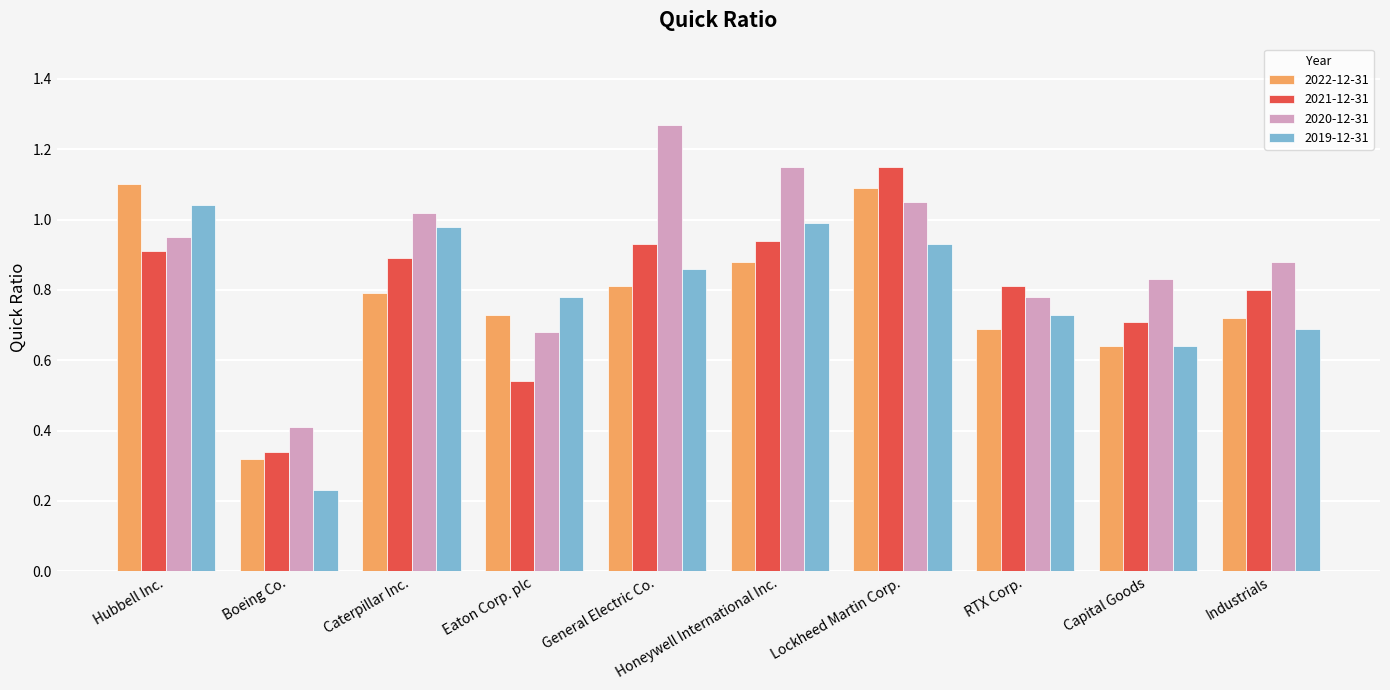

What is the sum of all 2022-12-31 values?

7.8